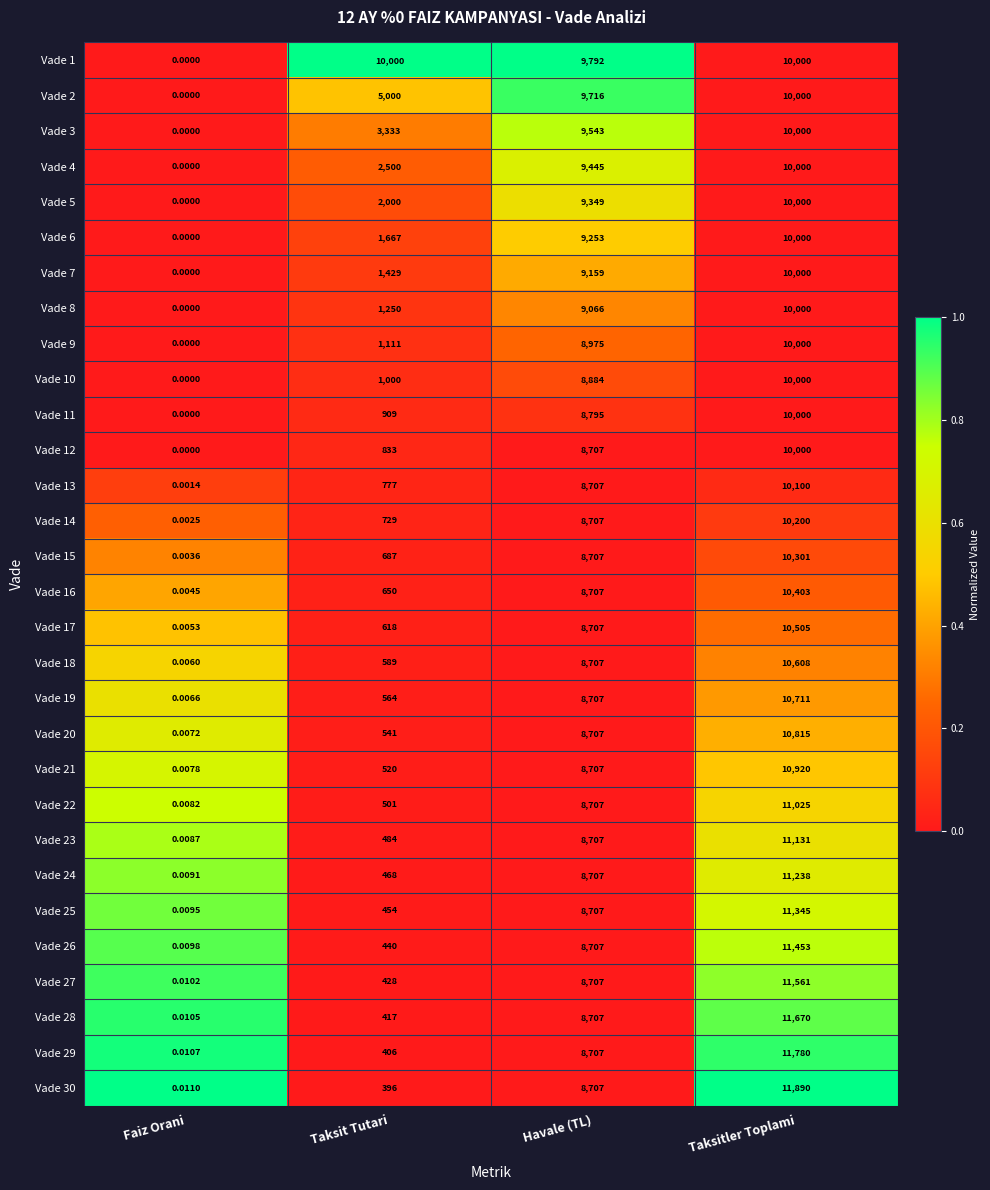

At which label is Vade 14 closest to 5100?

Havale (TL)